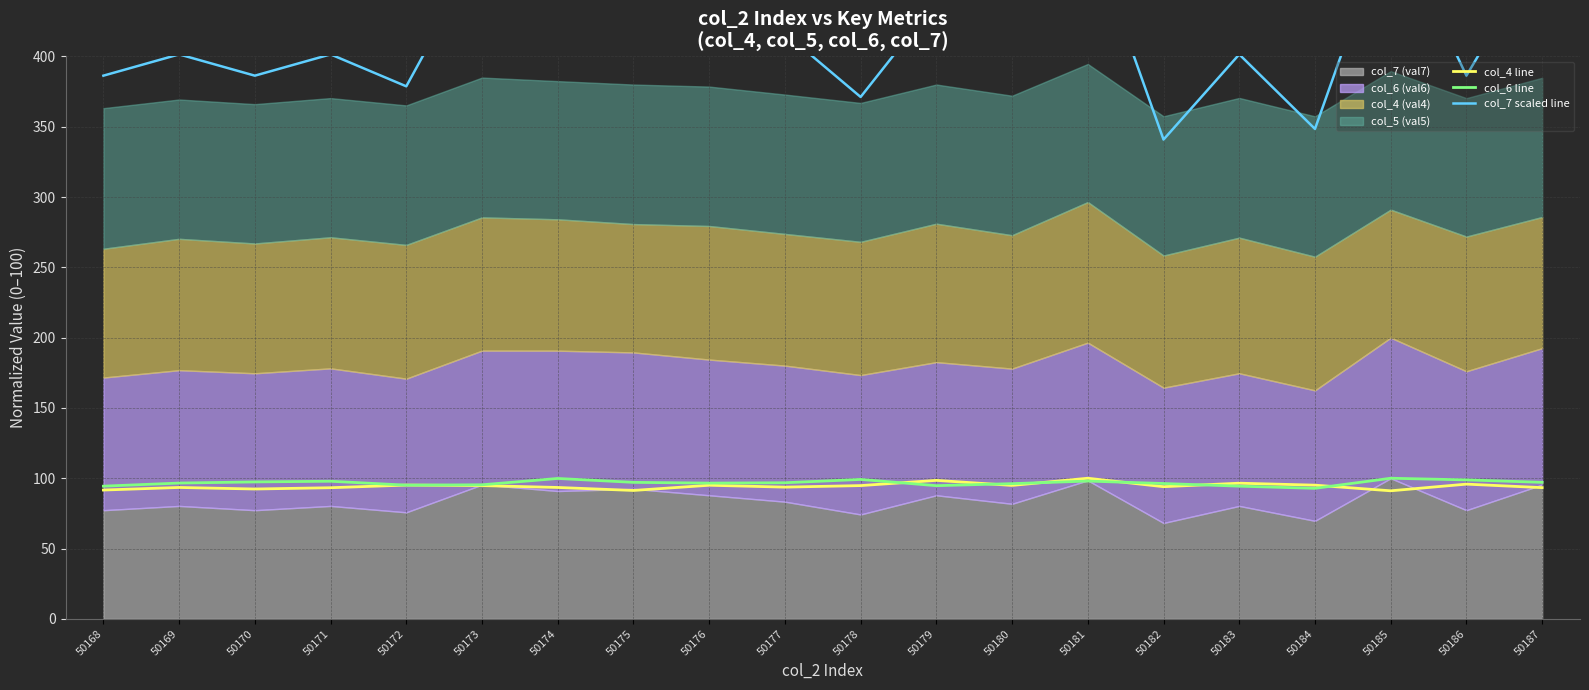

What is the greatest value displayed?

500.0